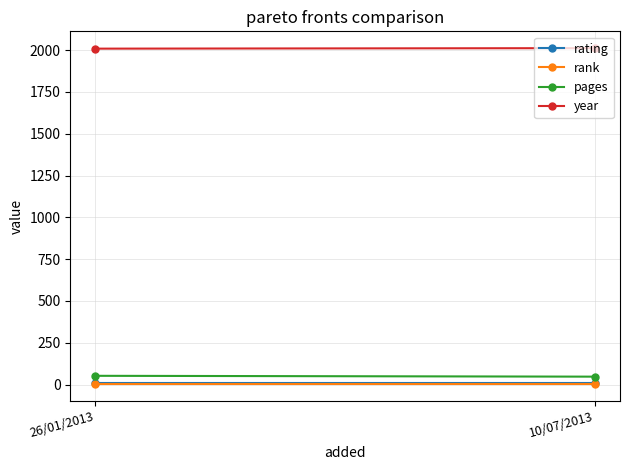

Read the pages value at 26/01/2013.

52